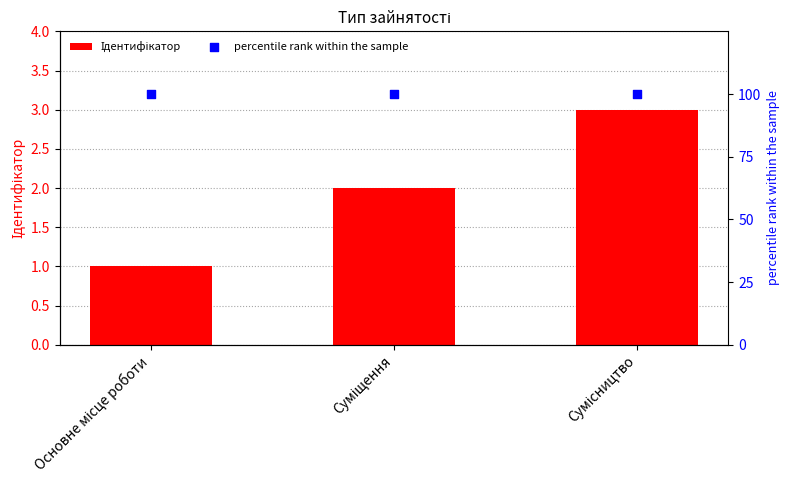

At how many categories does at least one series exceed 70?

3